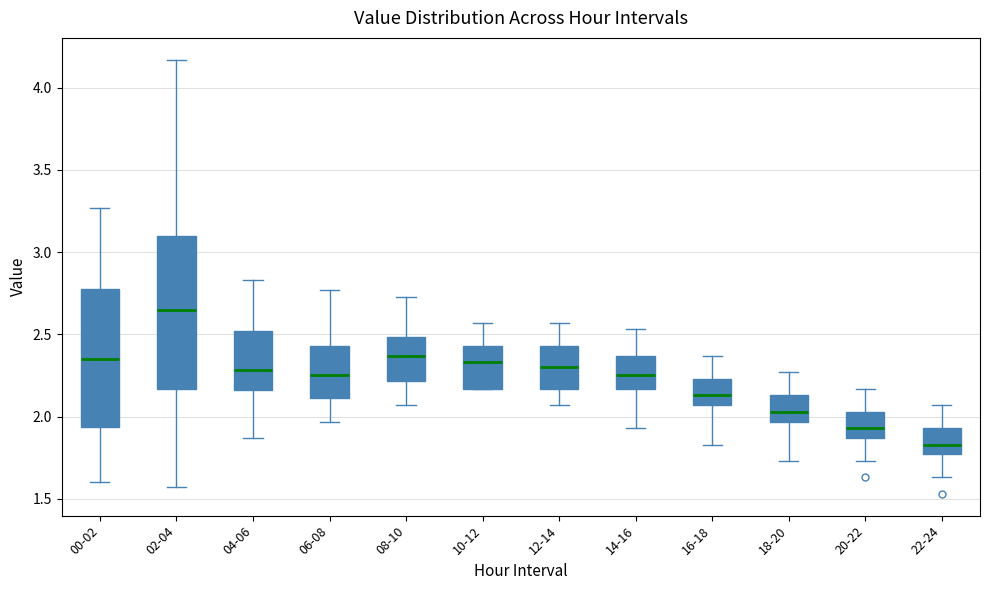

Where is the lower edge of the box for 10-12 on the y-axis? The values are not printed on the chart, so give them approximately, as read against the axis.

2.15